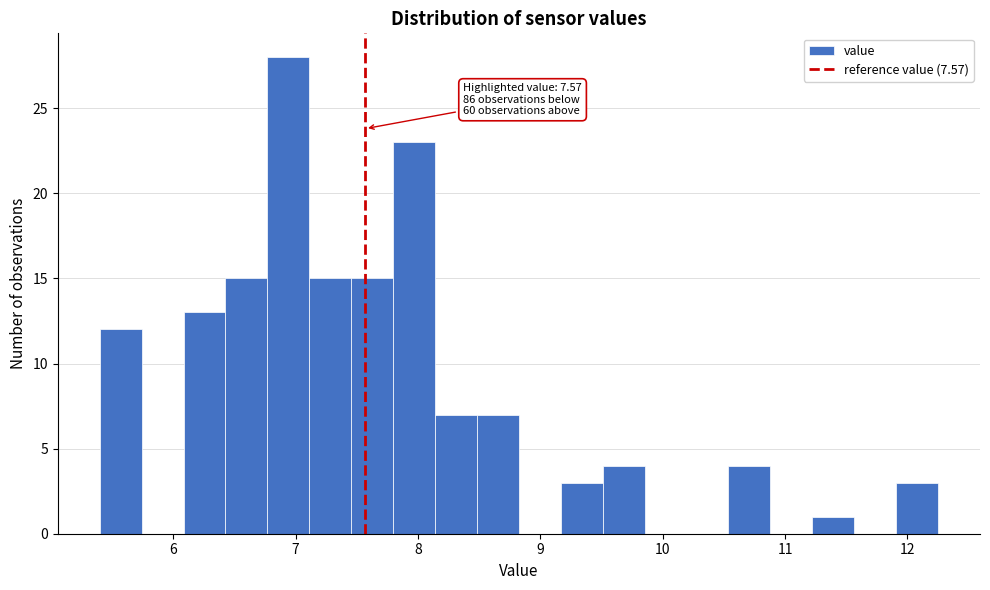

Read against the x-axis, roughly where is the centre of the tallest bar?

6.9